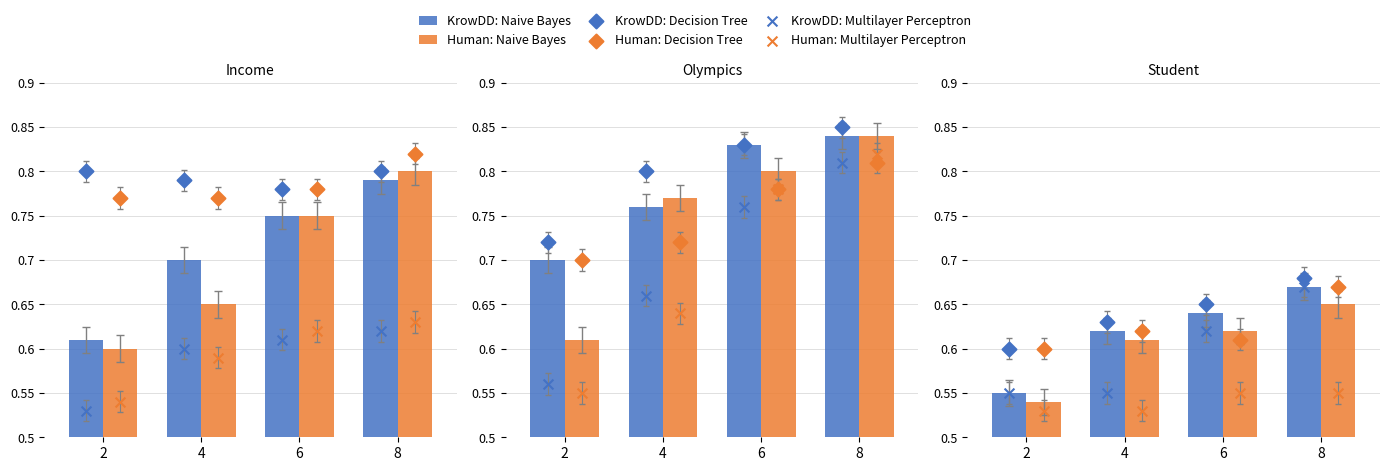

What is the total value across all series at 8?

3.9